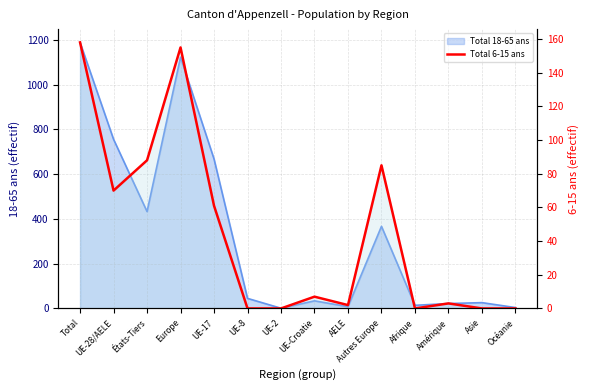

Where is the first local maximum?

Europe